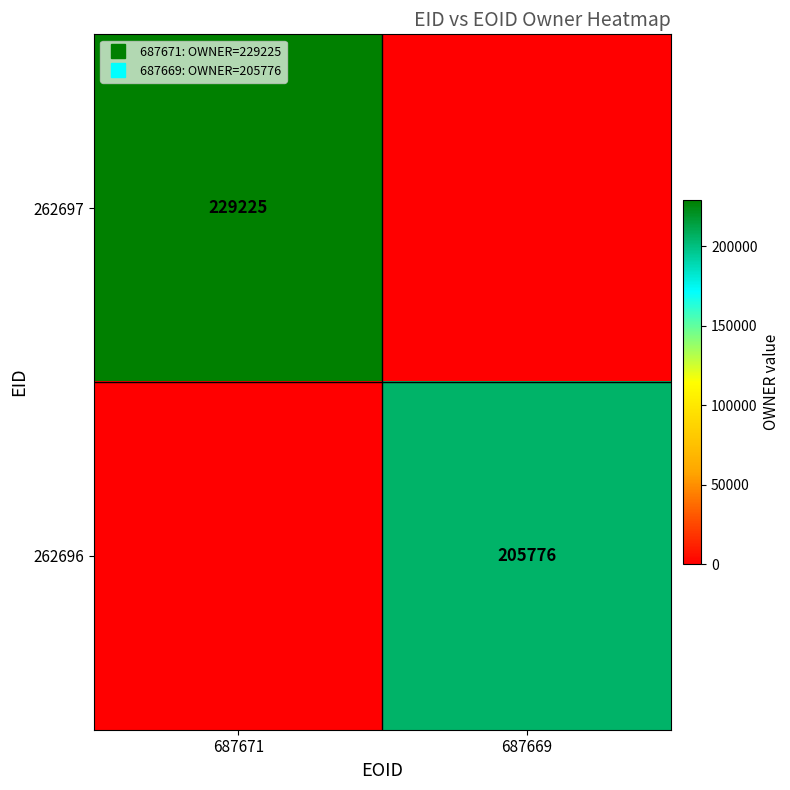

Which category has the highest value in the 262697 series?

687671